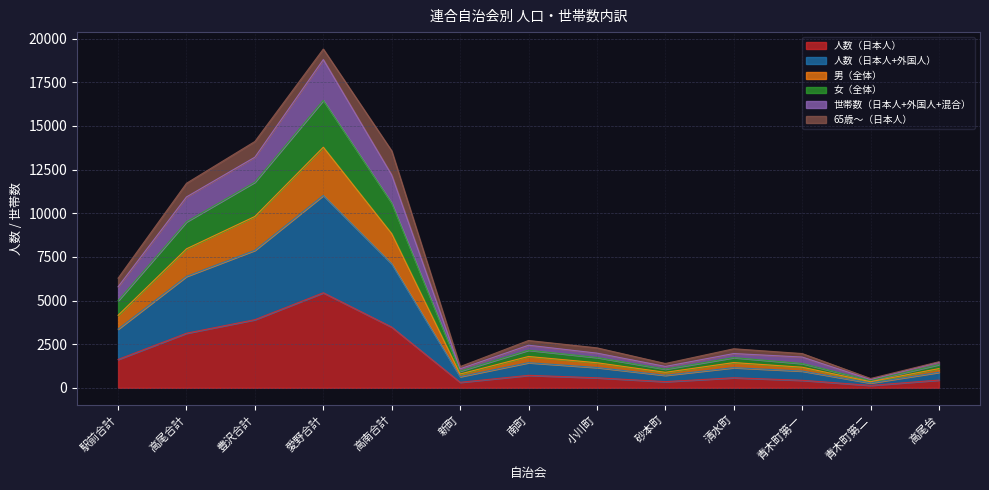

Where is the first local maximum for 世帯数（日本人+外国人+混合）?

愛野合計